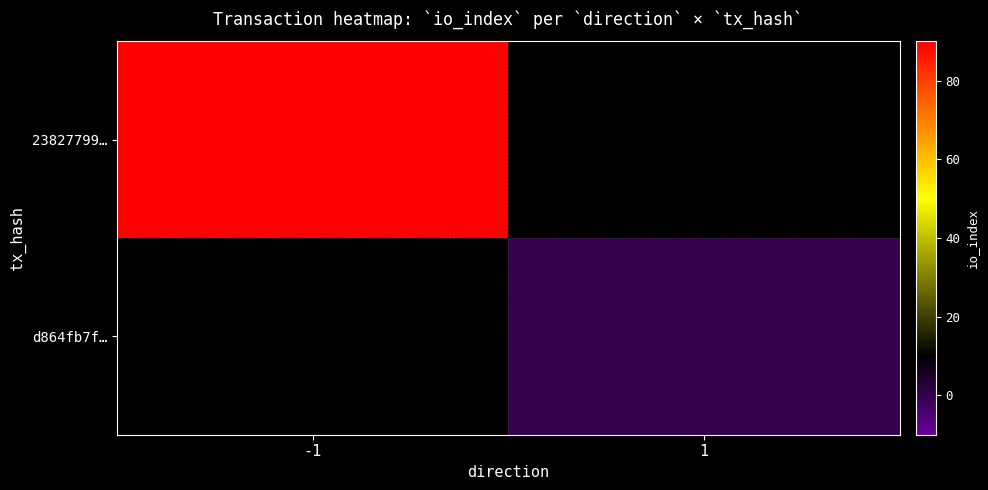

How many categories are shown in the chart?

2